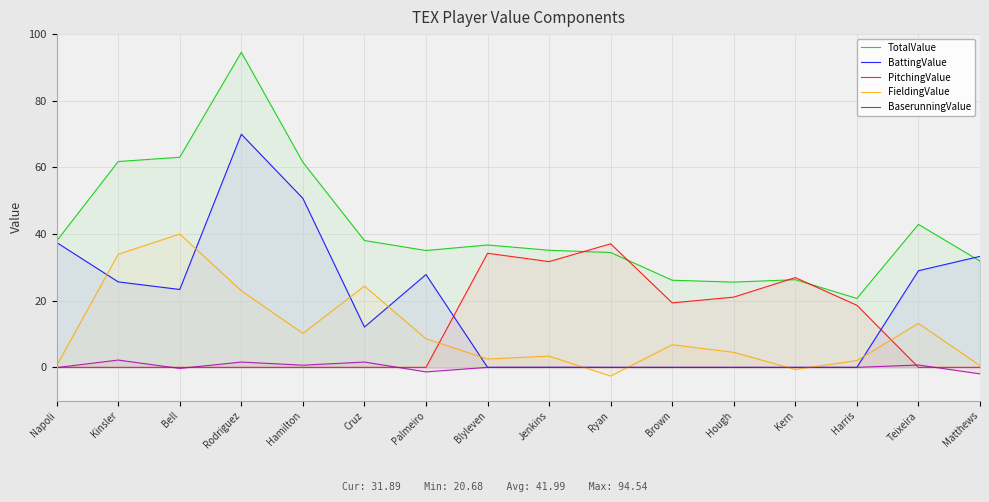

At which category does BattingValue reach its first local valley?

Bell